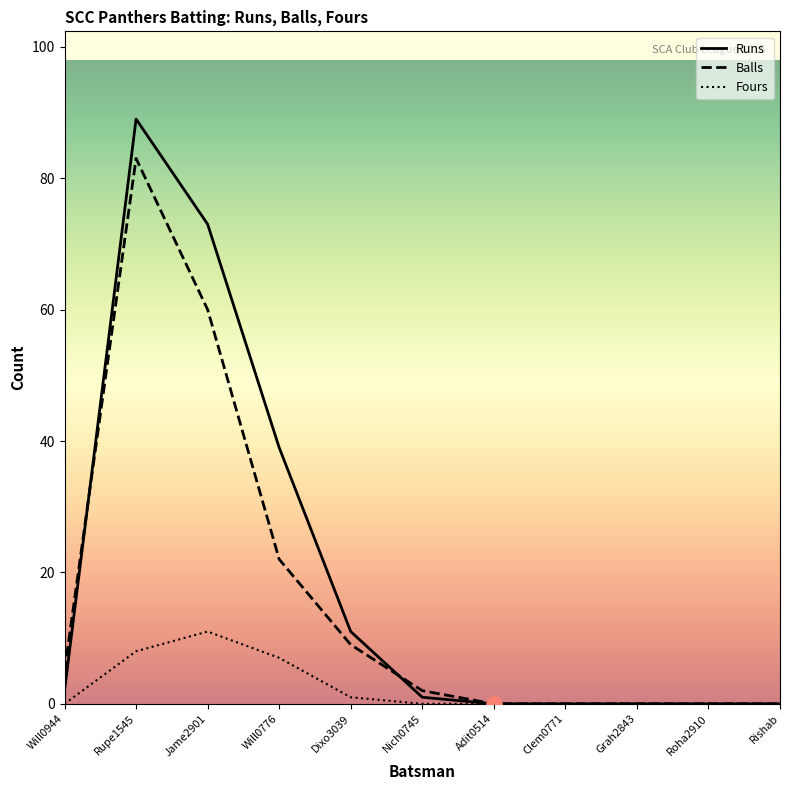

Is the value of Fours at Jame2901 greater than the value of Runs at Jame2901?

No